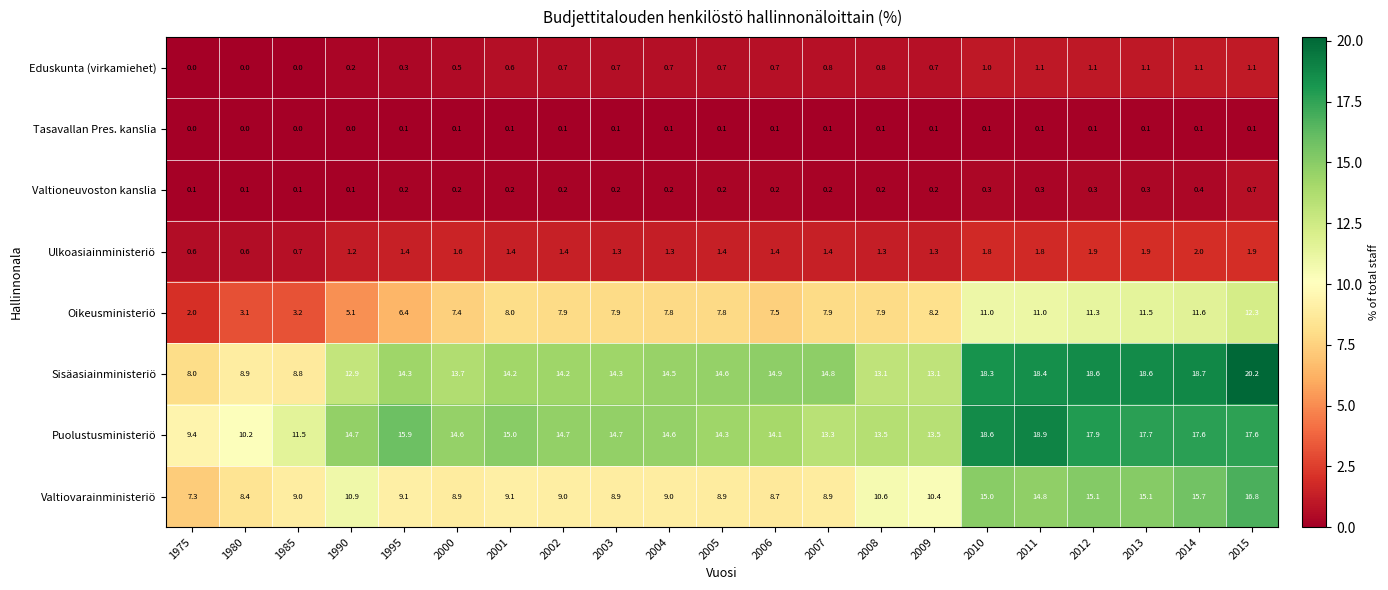

List the series in order of their peak value, highest first.

Sisäasiainministeriö, Puolustusministeriö, Valtiovarainministeriö, Oikeusministeriö, Ulkoasiainministeriö, Eduskunta (virkamiehet), Valtioneuvoston kanslia, Tasavallan Pres. kanslia